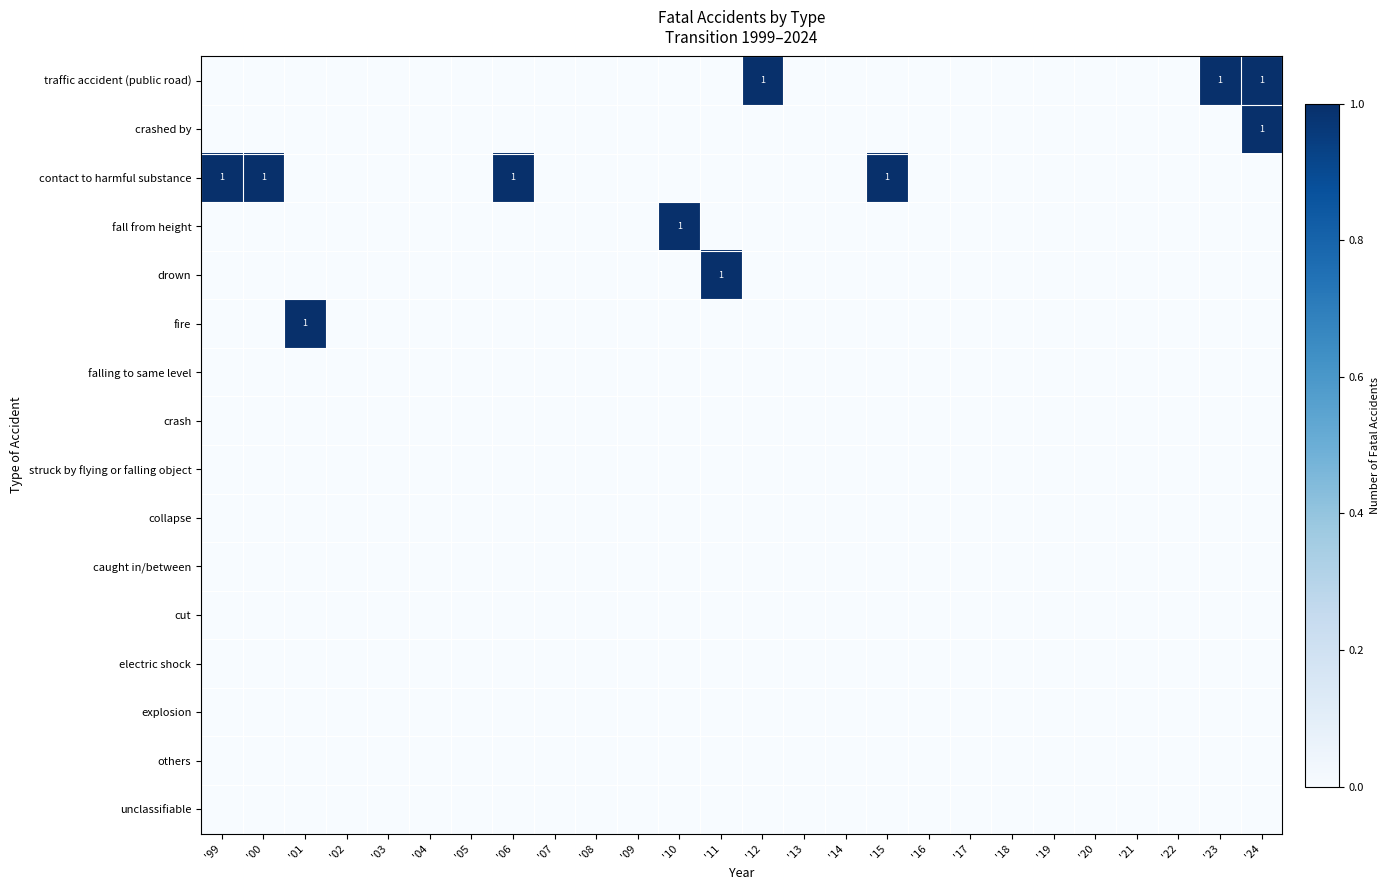

Which has a higher value, '10 or '20?

'10